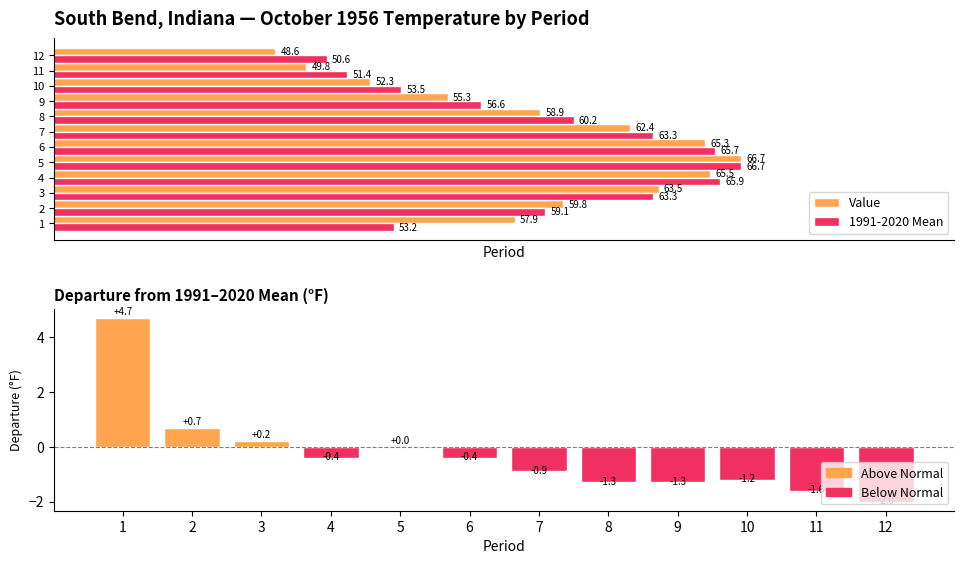

At how many categories does at least one series exceed 10?

12